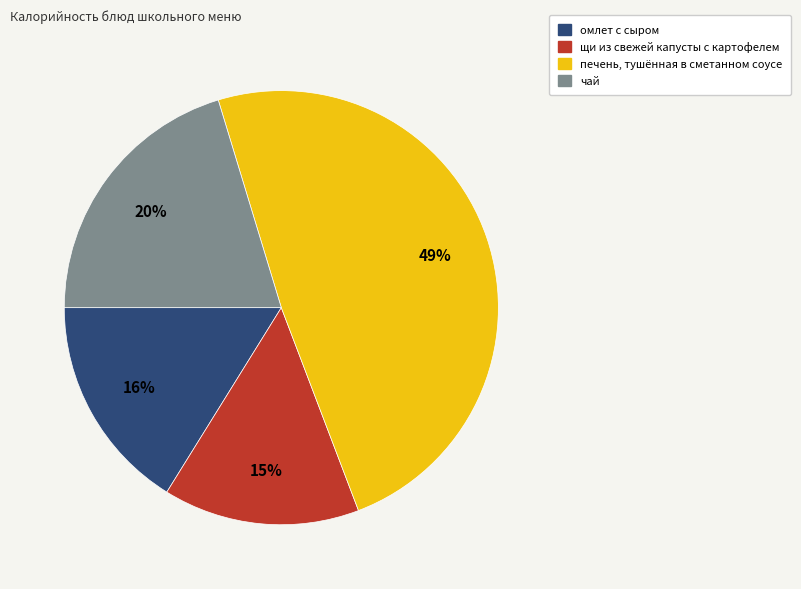

The щи из свежей капусты с картофелем slice represents 15% of the pie. True or false?

True